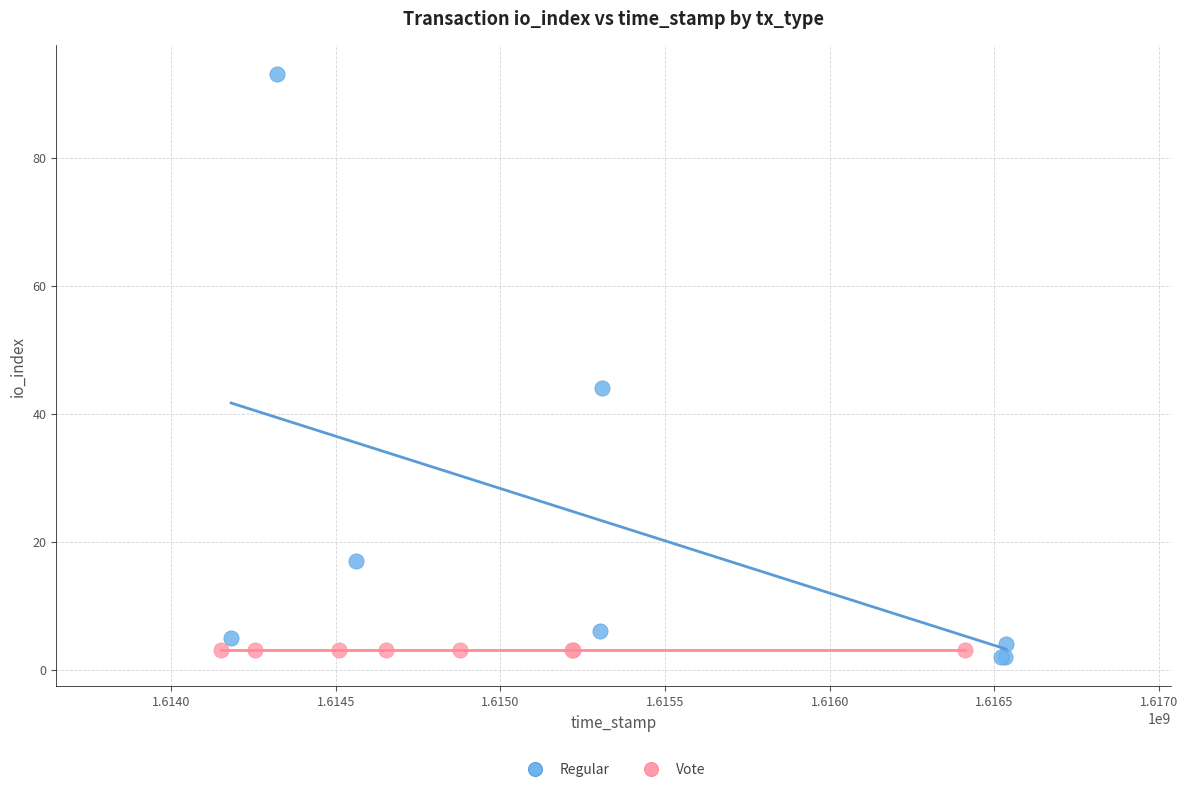

What are all the series names shown in the legend?

Regular, Vote